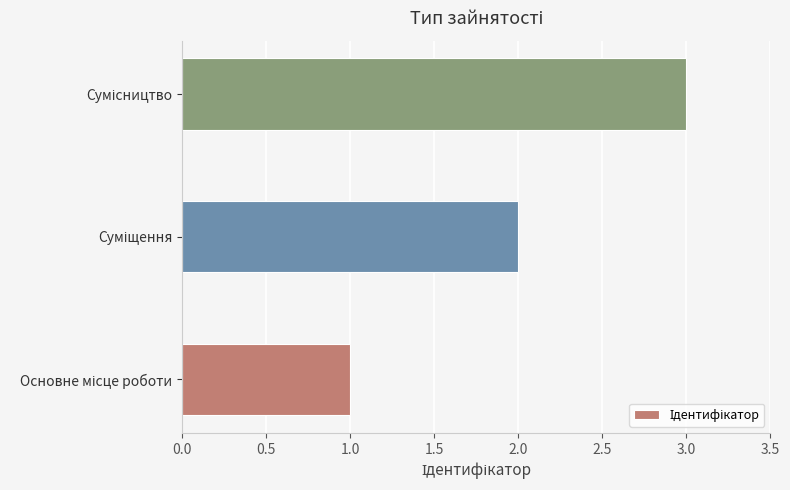

What is the sum of all values?

6